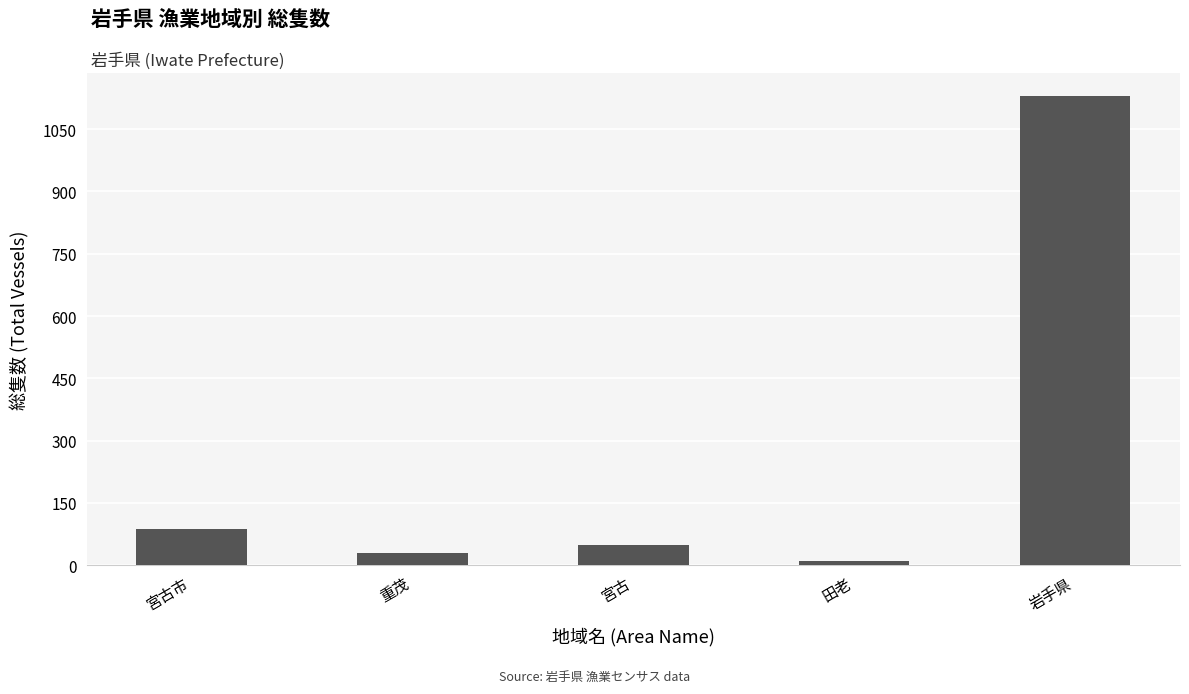

Reading right to left, what are all the values shown in this chart?

1129	10	48	28	86